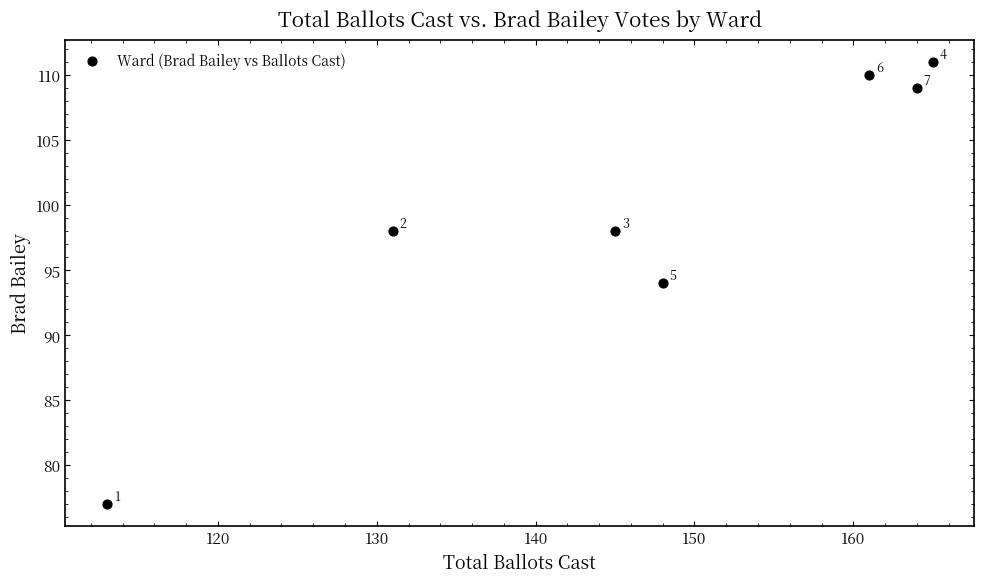

What is the range of X values (max minus min)?

52